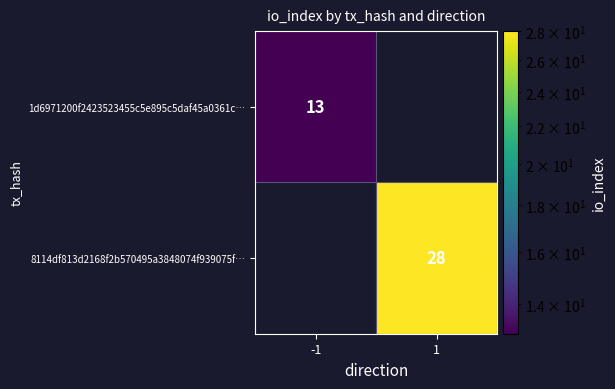

Is it true that 1d6971200f2423523455c5e895c5daf45a0361c… equals 8 at -1?

False